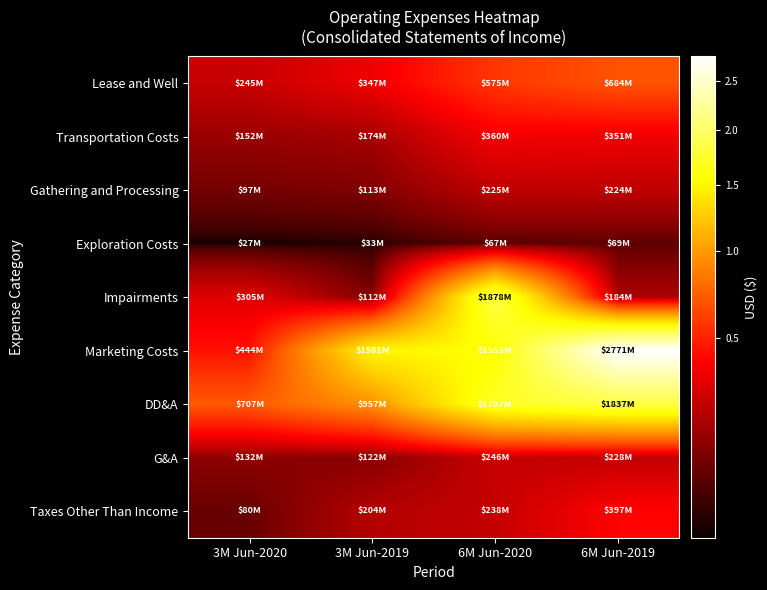

Reading left to right, list all the values displayed in this chart.

Lease and Well: 3M Jun-2020=245346000	3M Jun-2019=347281000	6M Jun-2020=575005000	6M Jun-2019=683572000
Transportation Costs: 3M Jun-2020=151728000	3M Jun-2019=174101000	6M Jun-2020=360024000	6M Jun-2019=350623000
Gathering and Processing: 3M Jun-2020=96767000	3M Jun-2019=112643000	6M Jun-2020=225249000	6M Jun-2019=223938000
Exploration Costs: 3M Jun-2020=27283000	3M Jun-2019=32522000	6M Jun-2020=66960000	6M Jun-2019=68846000
Impairments: 3M Jun-2020=305415000	3M Jun-2019=112130000	6M Jun-2020=1878350000	6M Jun-2019=184486000
Marketing Costs: 3M Jun-2020=444444000	3M Jun-2019=1500915000	6M Jun-2020=1553437000	6M Jun-2019=2770972000
DD&A: 3M Jun-2020=706679000	3M Jun-2019=957304000	6M Jun-2020=1706739000	6M Jun-2019=1836899000
G&A: 3M Jun-2020=131855000	3M Jun-2019=121780000	6M Jun-2020=246128000	6M Jun-2019=228452000
Taxes Other Than Income: 3M Jun-2020=80319000	3M Jun-2019=204414000	6M Jun-2020=237679000	6M Jun-2019=397320000